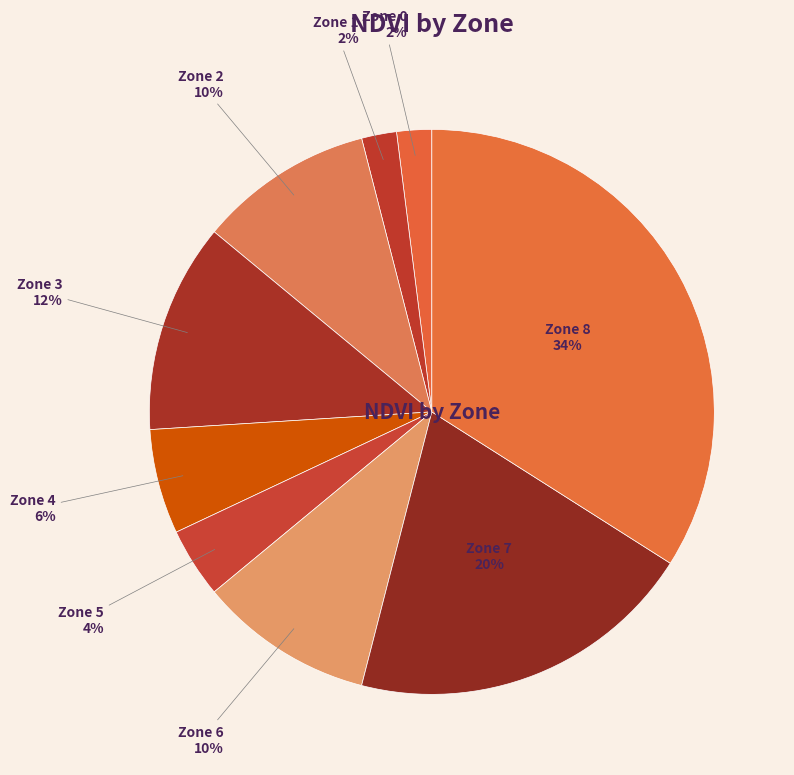

Which slice is the largest?

Zone 8